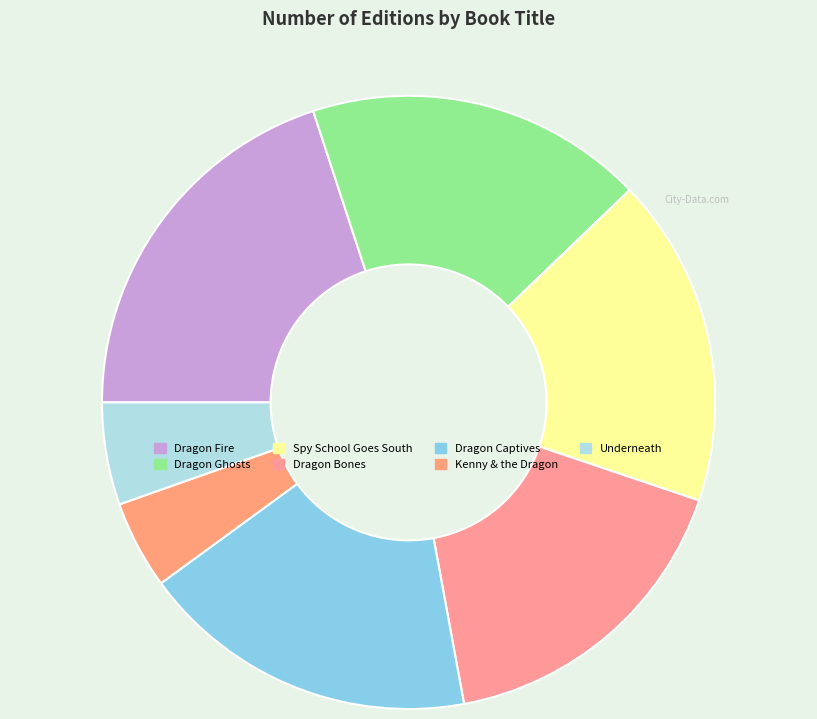

What percentage do Kenny & the Dragon and Spy School Goes South together represent?

22.0%